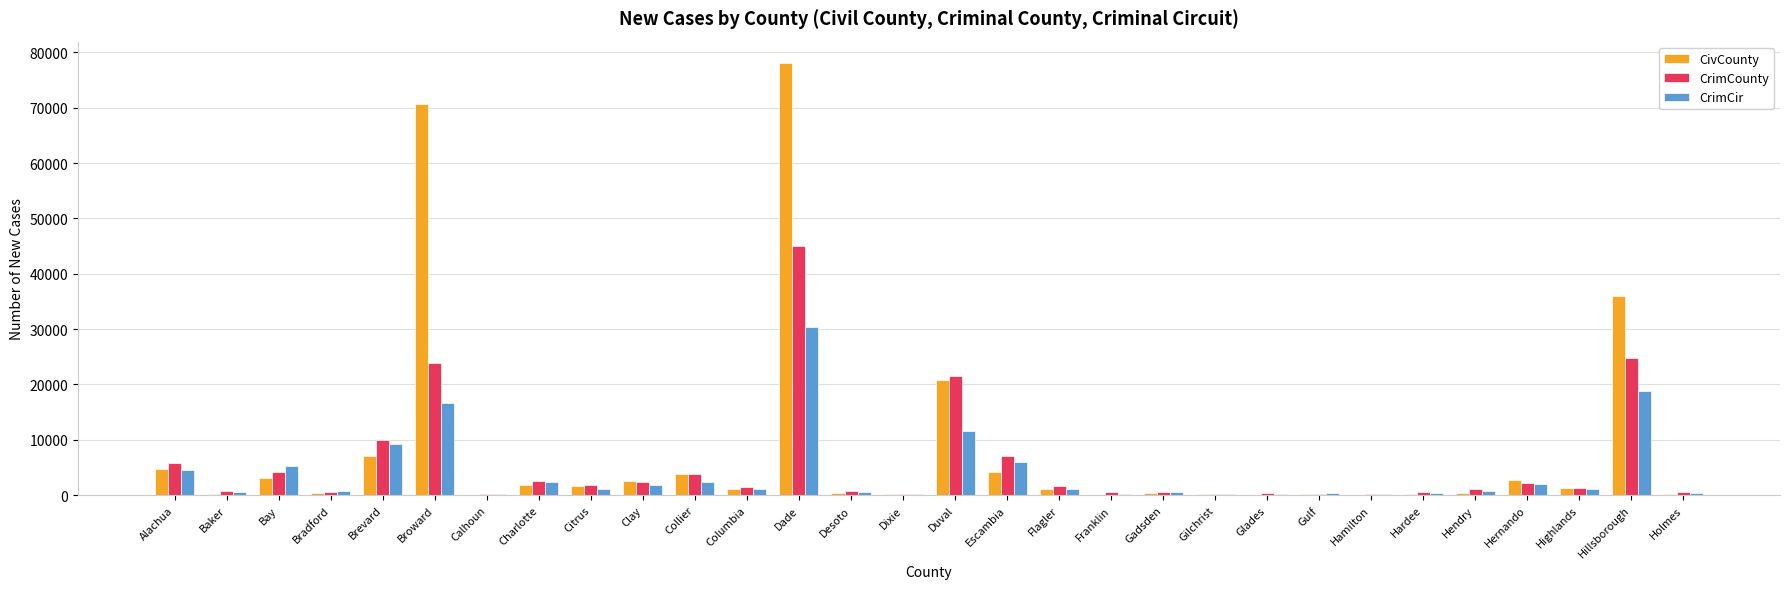

Does the chart contain stacked bars?

No